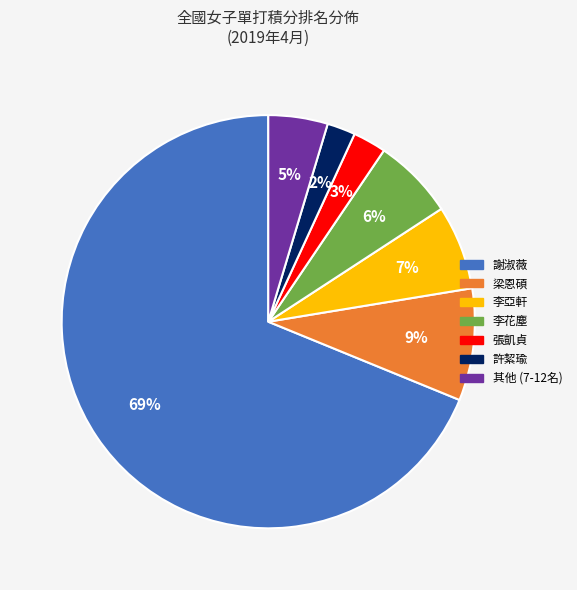

Count the number of slices in the pie.

7